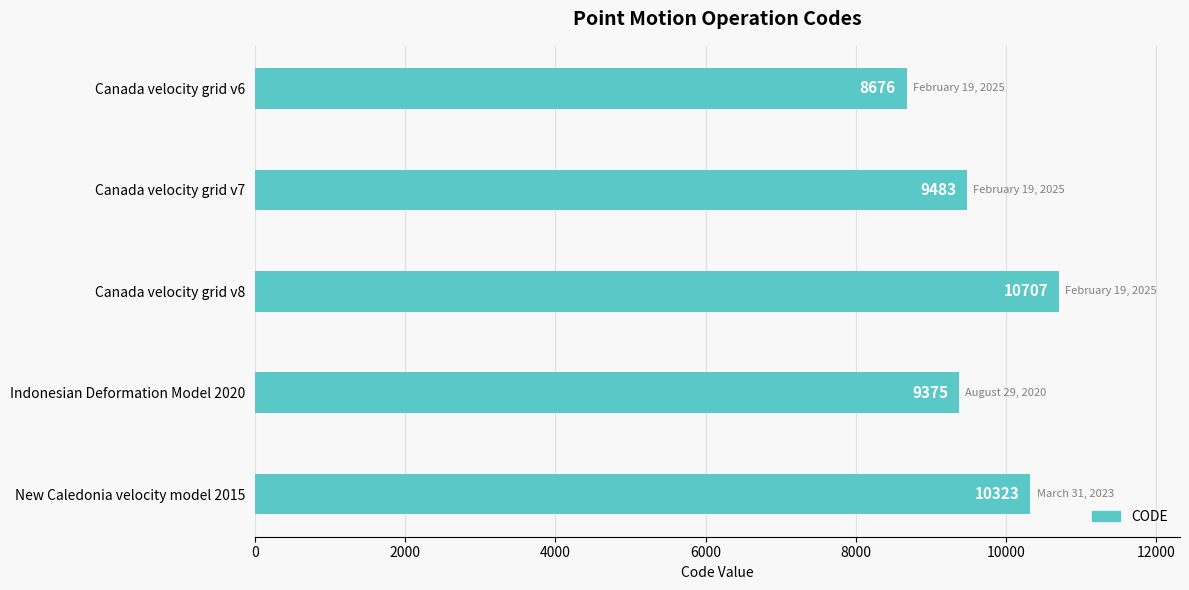

What is the maximum value shown in the chart?

10707